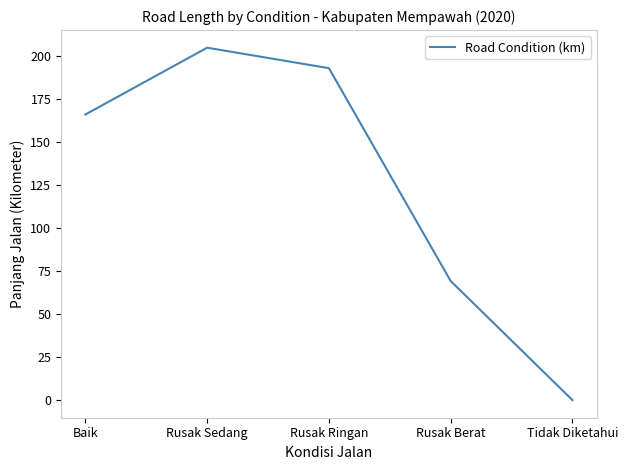

How many values are above zero?

4